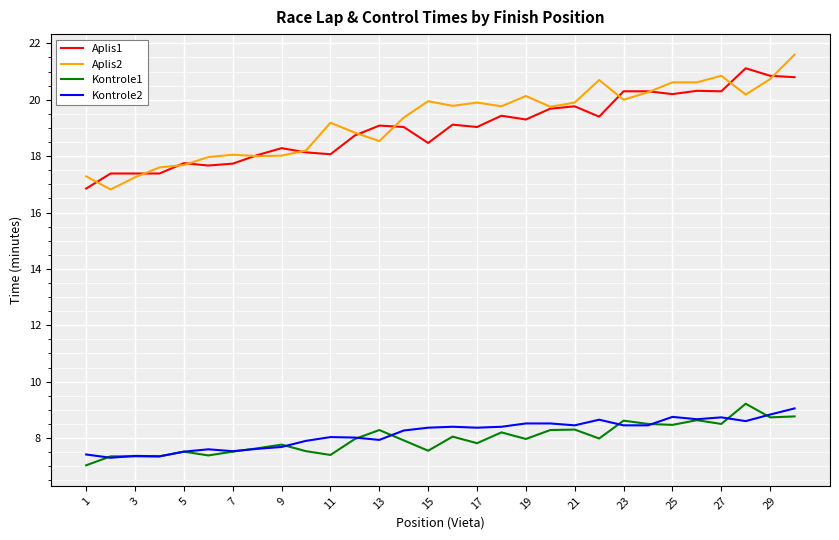

True or false: Aplis2 and Kontrole2 intersect in this chart.

False